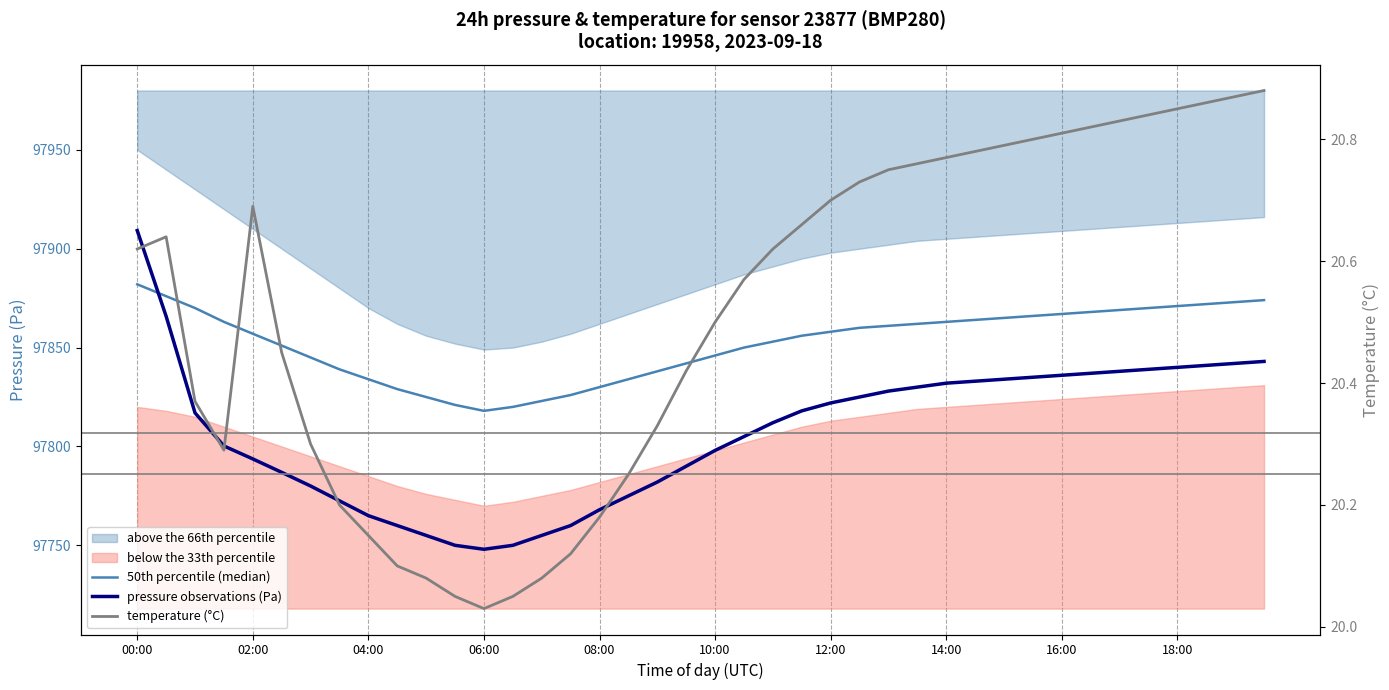

Where does the pressure observations (Pa) series first go above 97816?

00:00